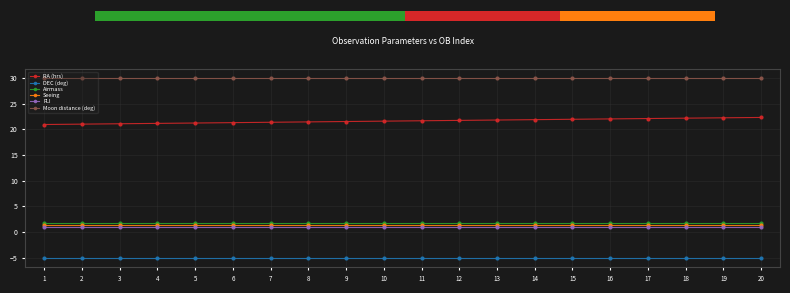

What is the value of the RA (hrs) bar at the 7th from the left?

21.4